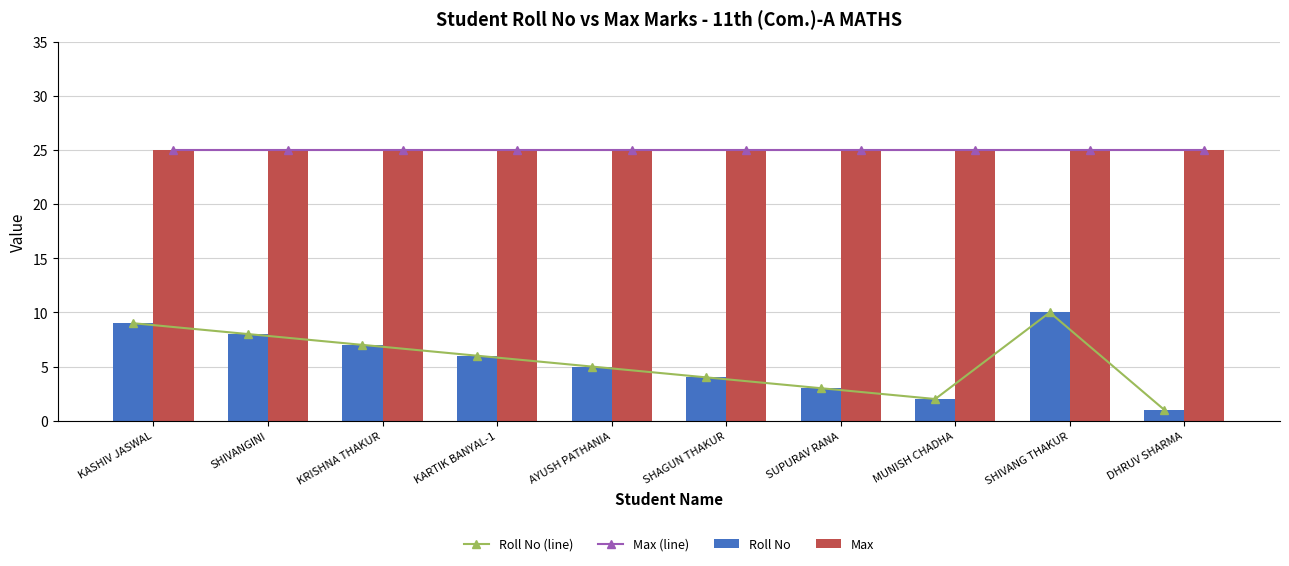

What is the total value across all series at MUNISH CHADHA?

54